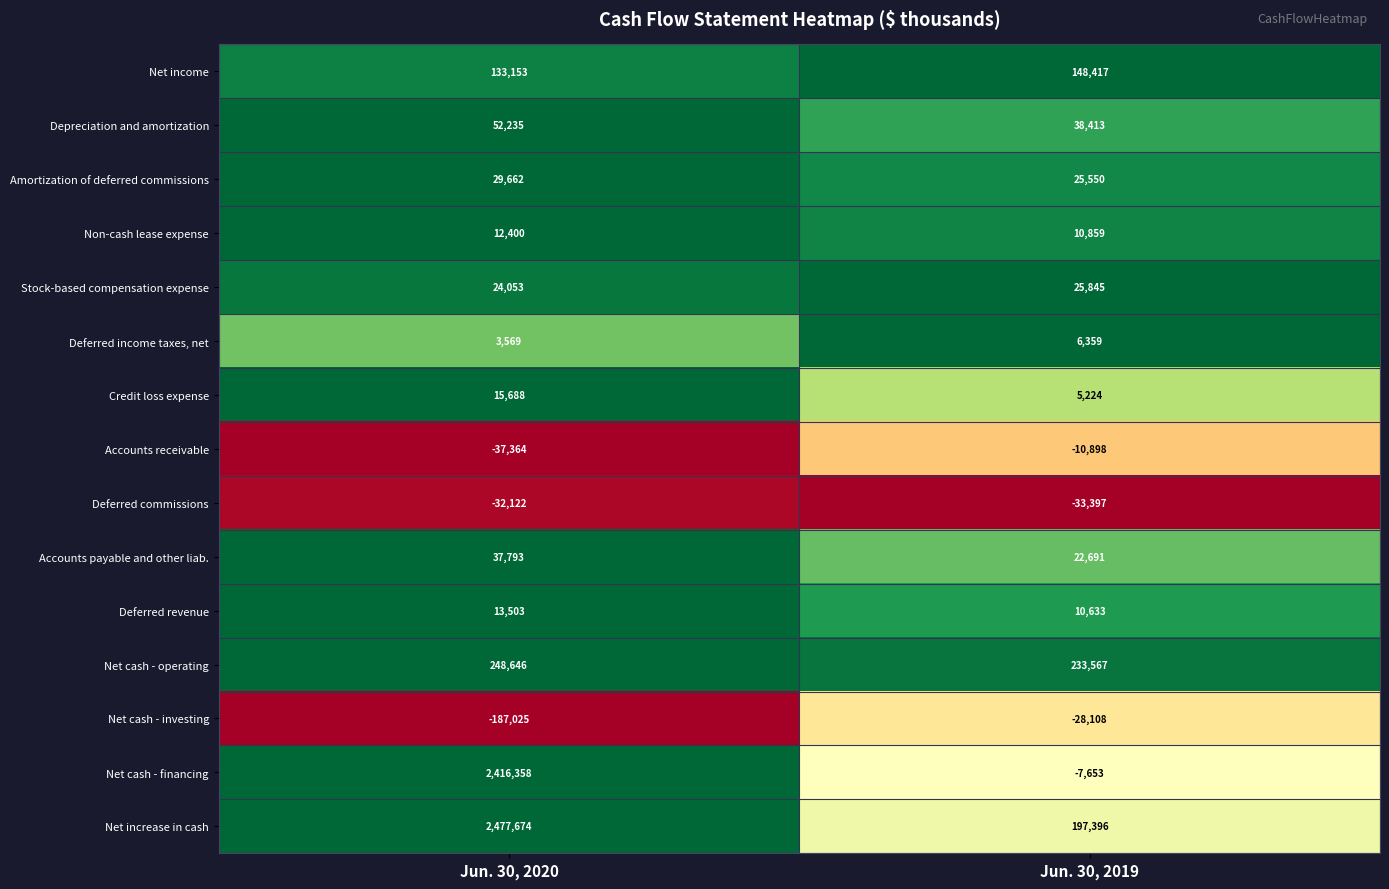

At which category is the sum across all series the highest?

Jun. 30, 2020